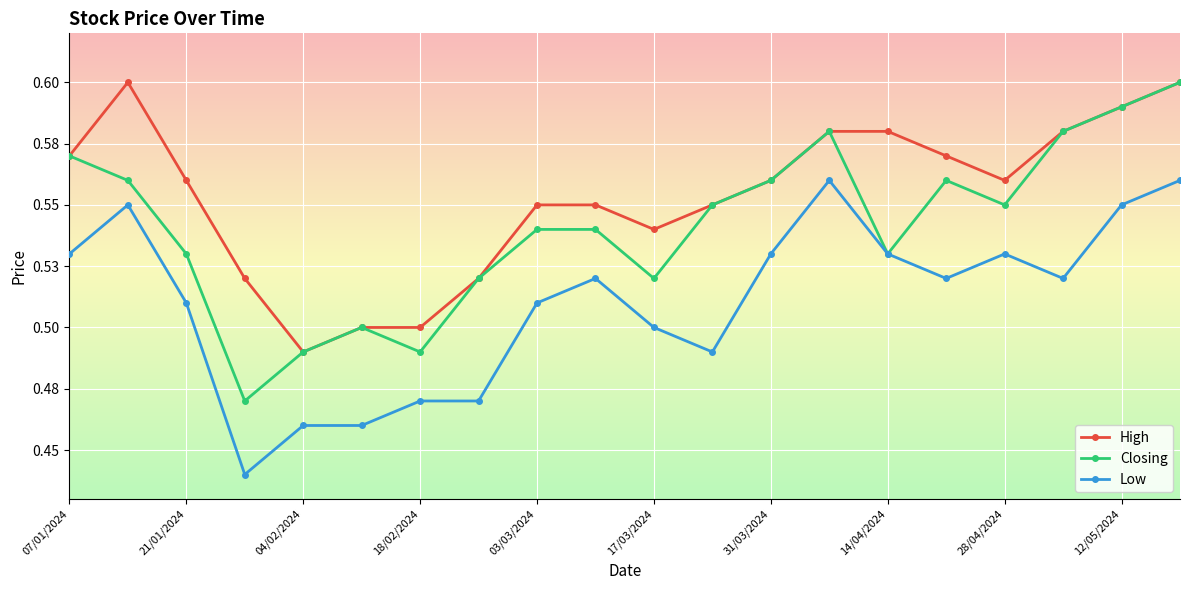

What is the value of the Low point at the 6th from the left?

0.5